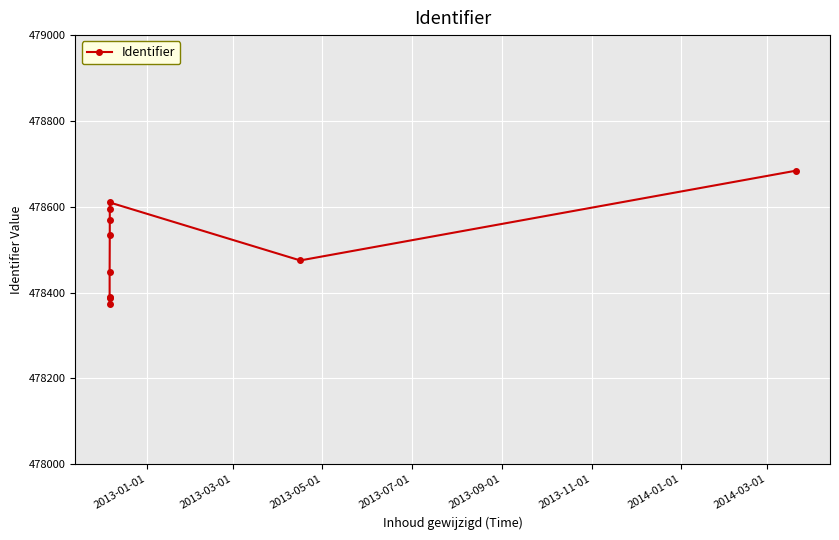

Is it true that the value at 2013-11-01 is 856964?

False